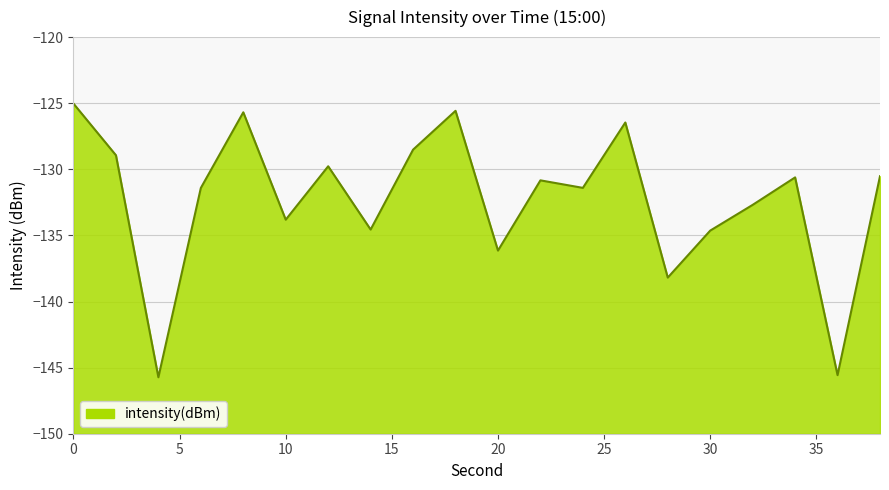

Reading left to right, extract all data points from this chart.

0=-125.0	2=-128.9	4=-145.7	6=-131.4	8=-125.7	10=-133.8	12=-129.8	14=-134.6	16=-128.5	18=-125.6	20=-136.1	22=-130.8	24=-131.4	26=-126.5	28=-138.2	30=-134.6	32=-132.7	34=-130.6	36=-145.6	38=-130.5